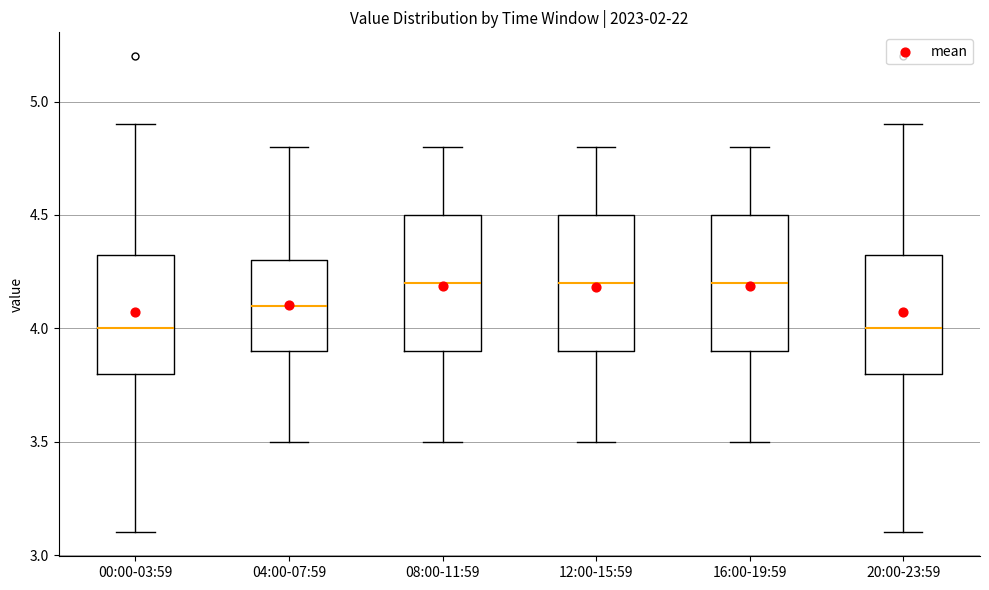

Reading left to right, read every box against the y-axis: the position of its median line, the range the box covers, and the ends of its whiskers. The values are not printed on the chart, so give them approximately, as read against the axis.

00:00-03:59: median 4.00, box 3.80 to 4.35, whiskers 3.10 to 4.90
04:00-07:59: median 4.10, box 3.90 to 4.30, whiskers 3.50 to 4.80
08:00-11:59: median 4.20, box 3.90 to 4.50, whiskers 3.50 to 4.80
12:00-15:59: median 4.20, box 3.90 to 4.50, whiskers 3.50 to 4.80
16:00-19:59: median 4.20, box 3.90 to 4.50, whiskers 3.50 to 4.80
20:00-23:59: median 4.00, box 3.80 to 4.35, whiskers 3.10 to 4.90